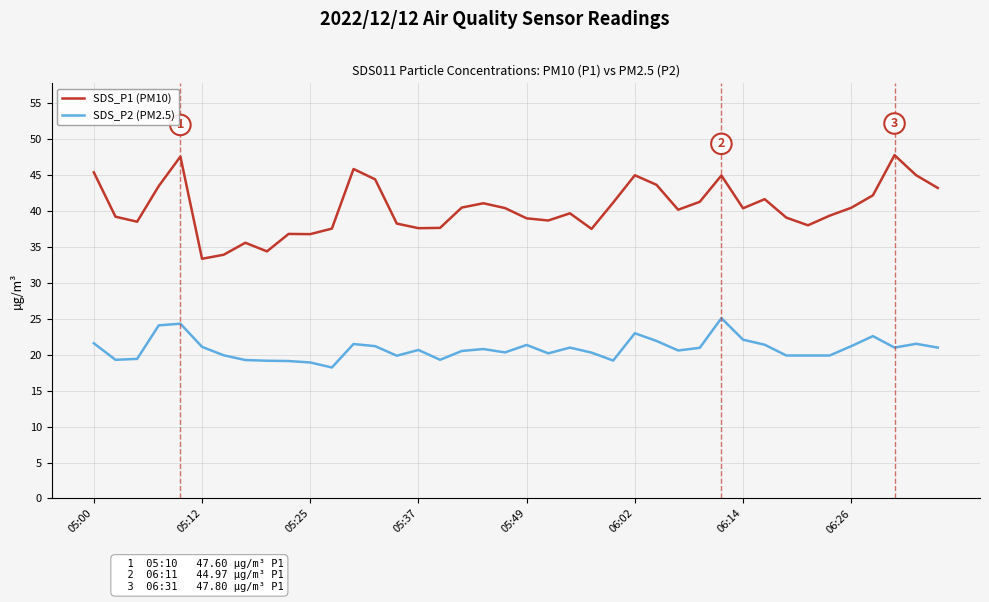

List the series in order of their overall mean, lowest first.

SDS_P2 (PM2.5), SDS_P1 (PM10)